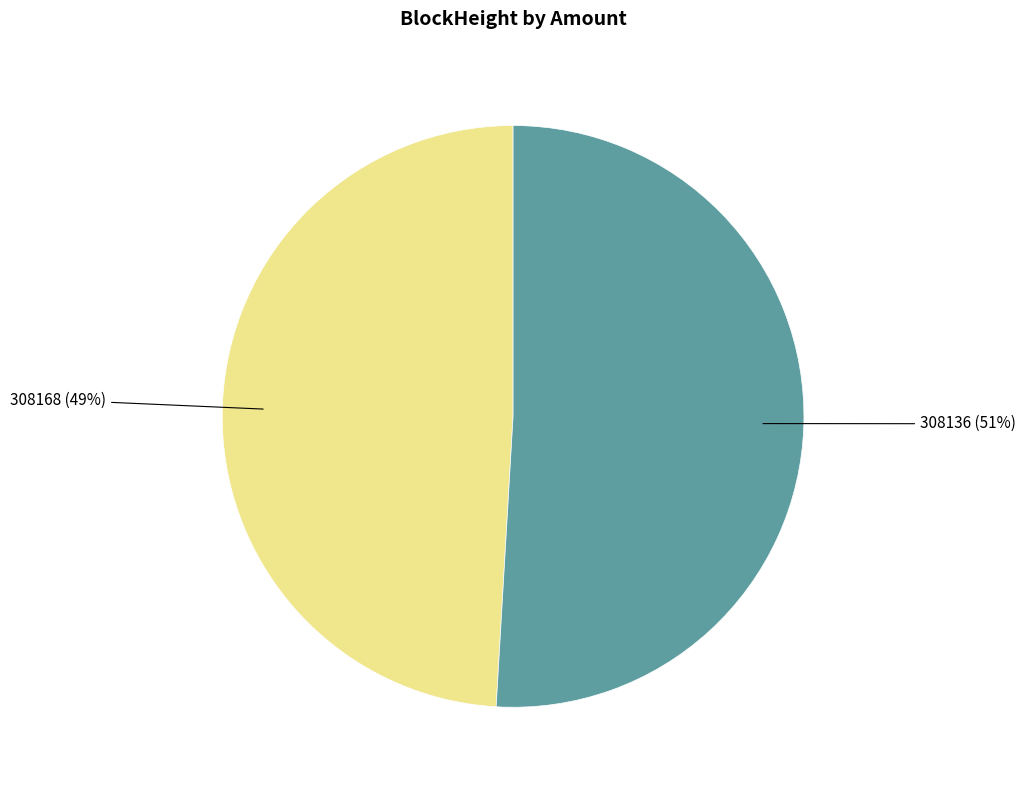

Does any single category account for the majority?

Yes